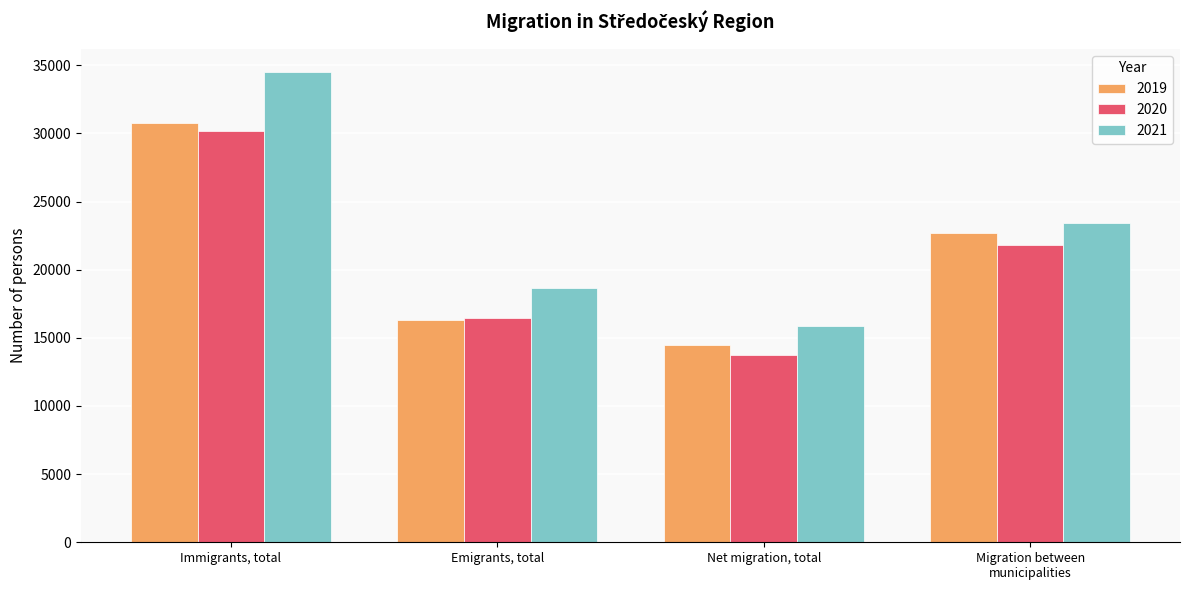

Which series has the widest spread of values?

2021